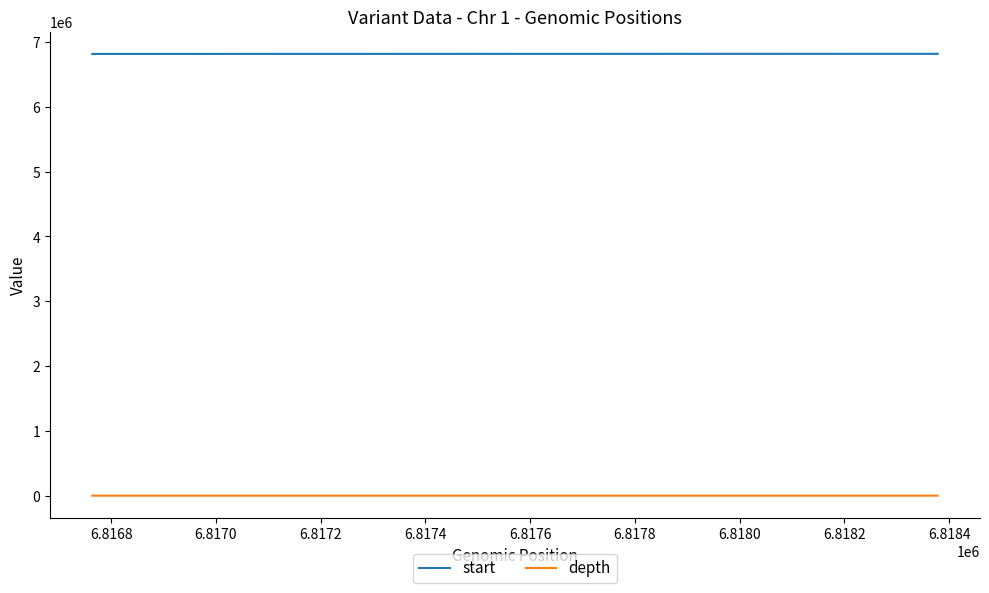

List the series in order of their peak value, highest first.

start, depth